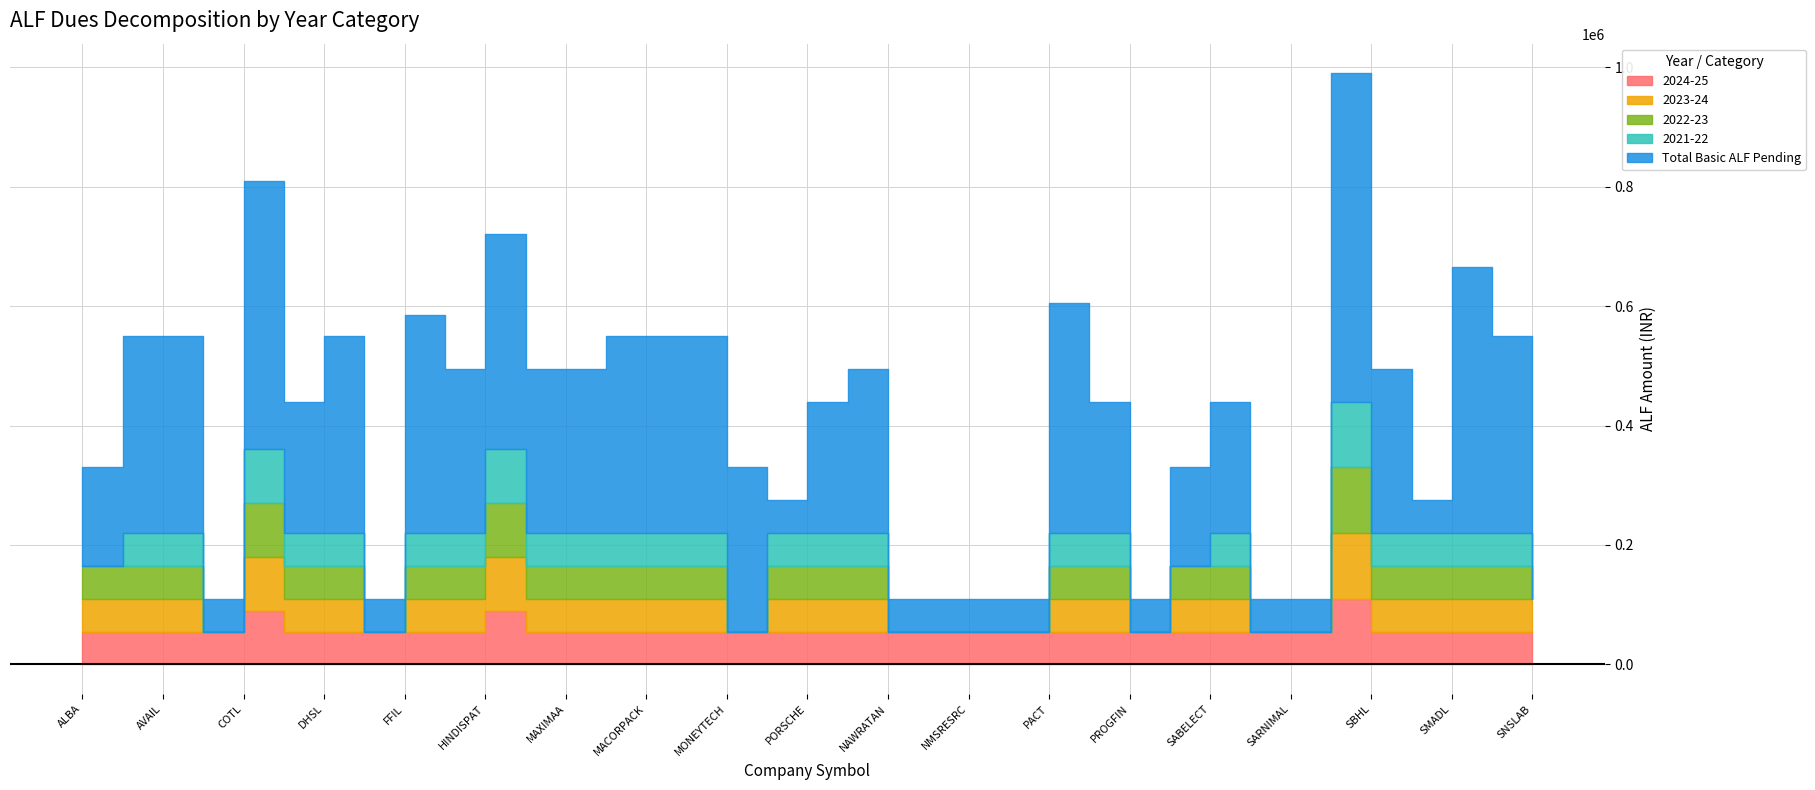

True or false: 2024-25 has more than 2 interior local peaks.

True